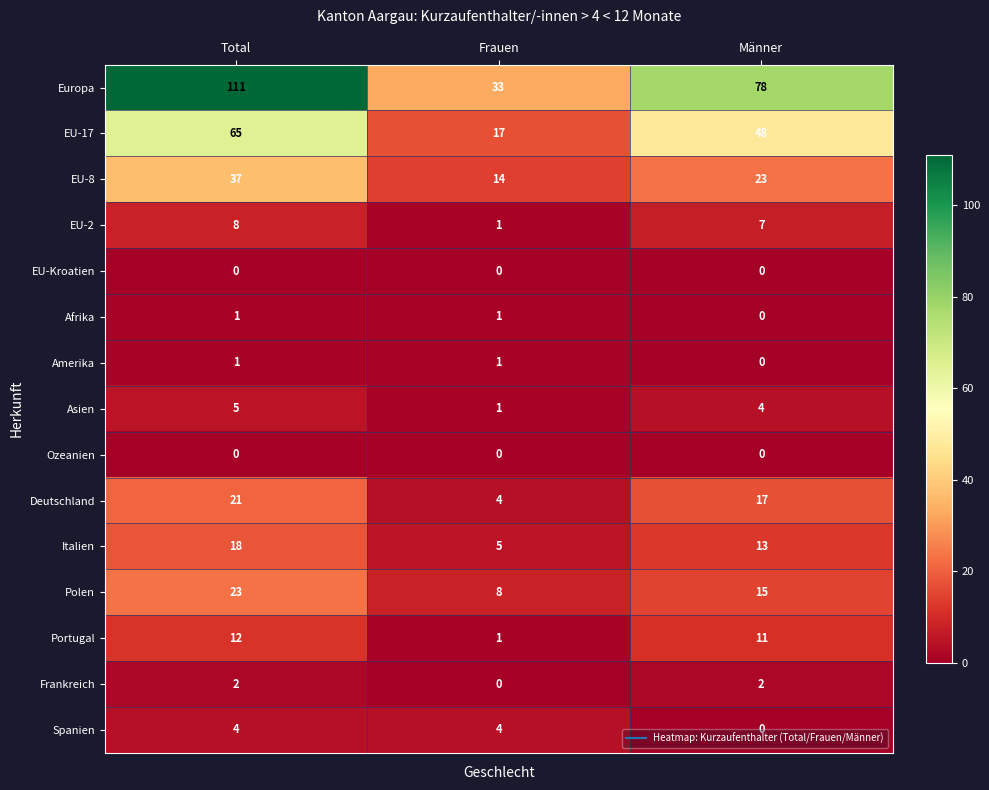

At how many categories does at least one series exceed 91?

1